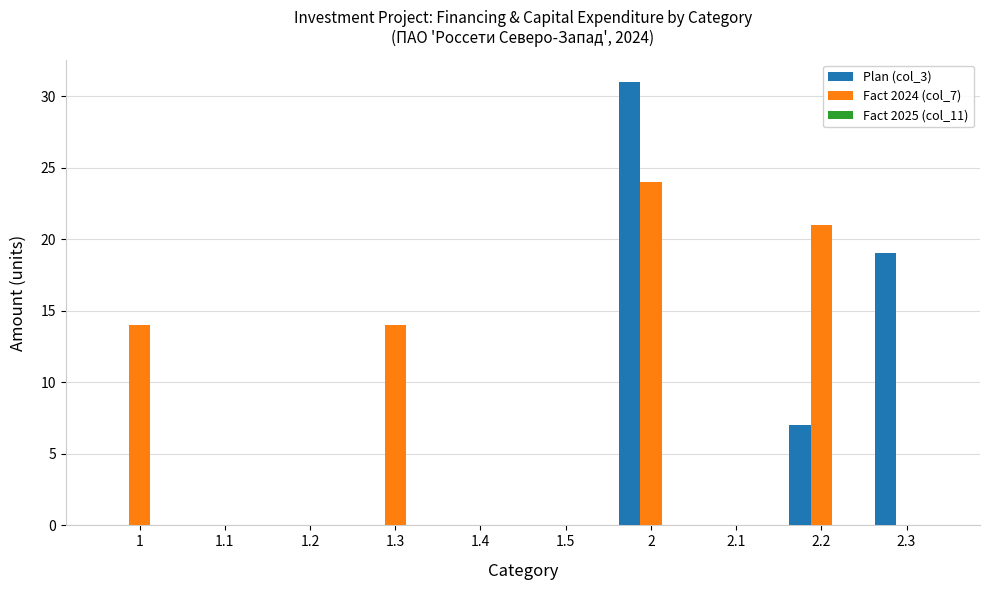

Which series has the largest total across all categories?

Fact 2024 (col_7)